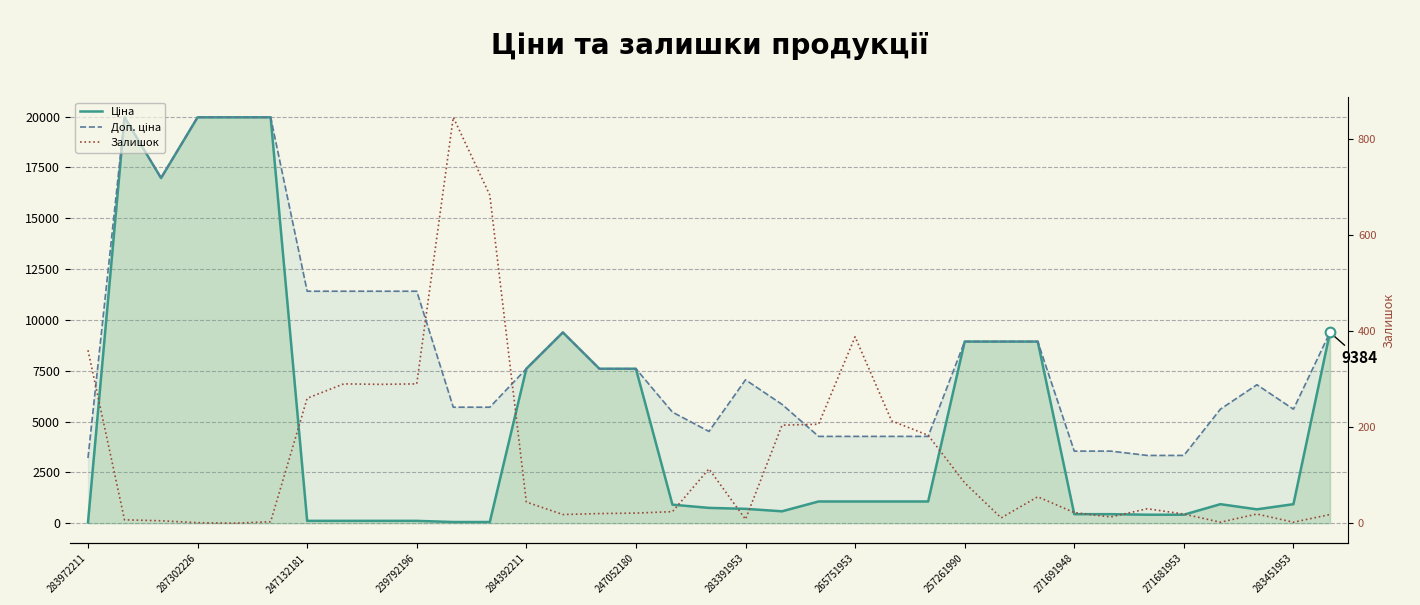

How many interior local valleys does the Ціна series have?

3